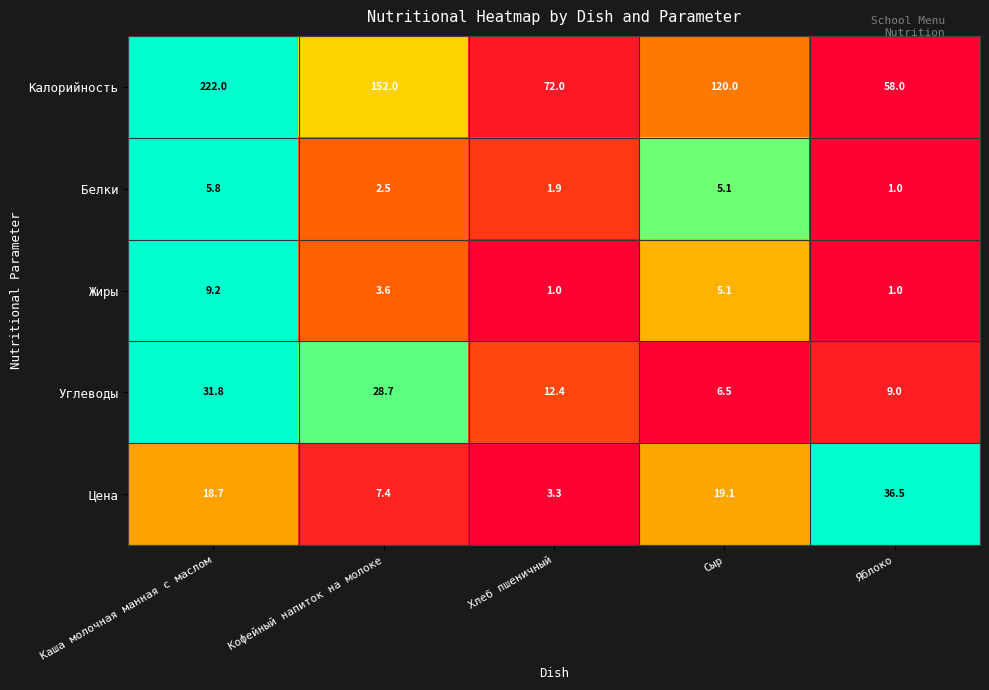

Read the Жиры value at Яблоко.

1.0